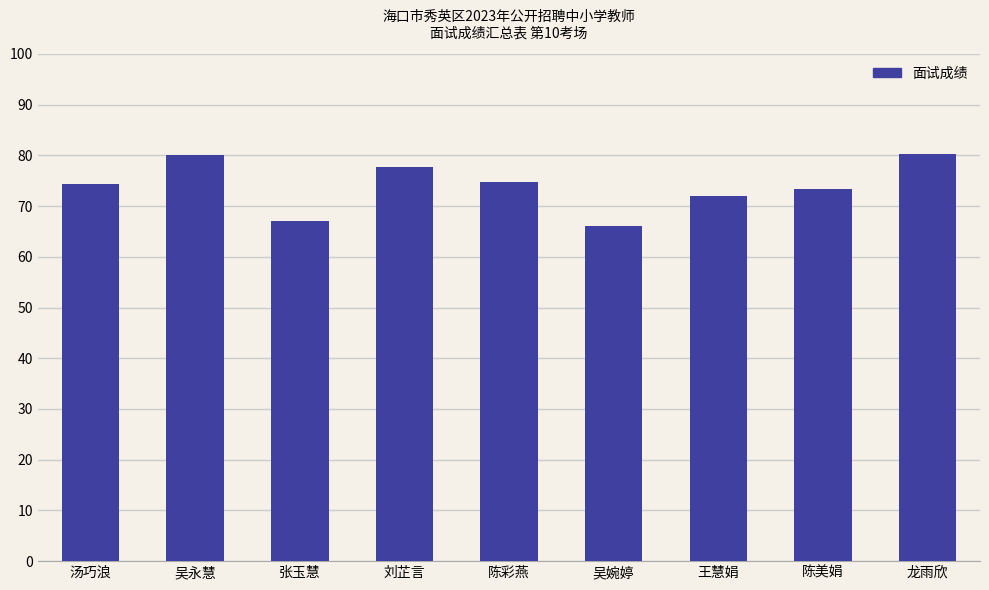

What is the difference between the second highest and minimum values?

14.0